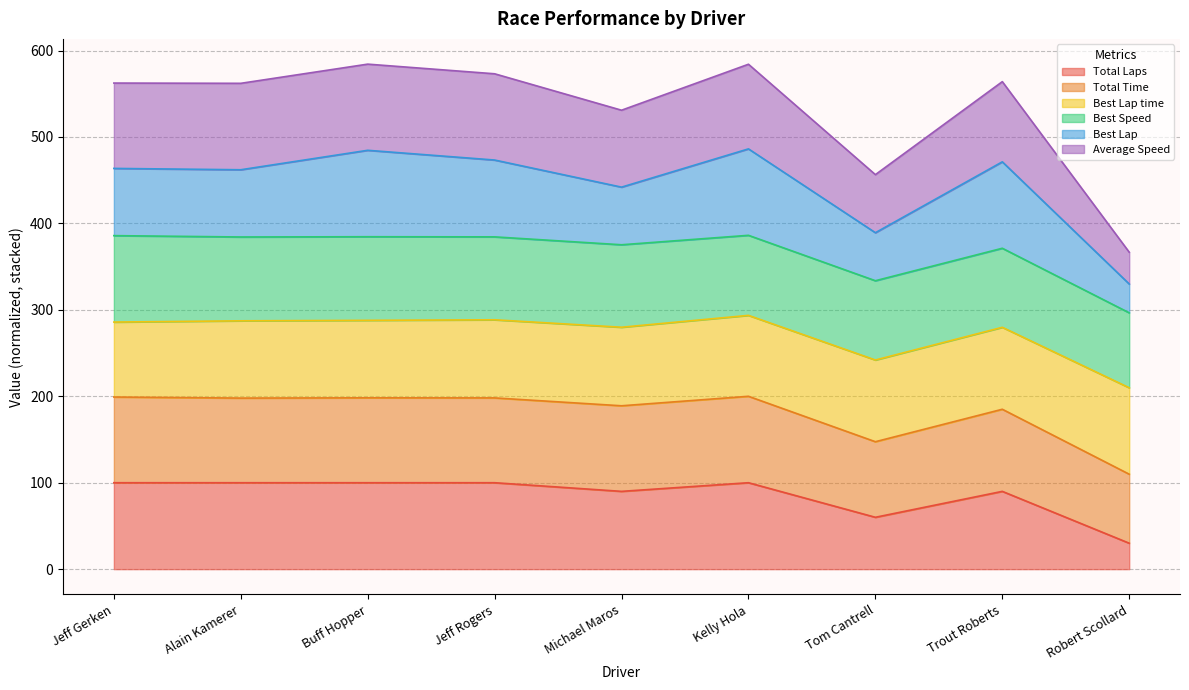

What is the maximum value for Total Laps?

100.0